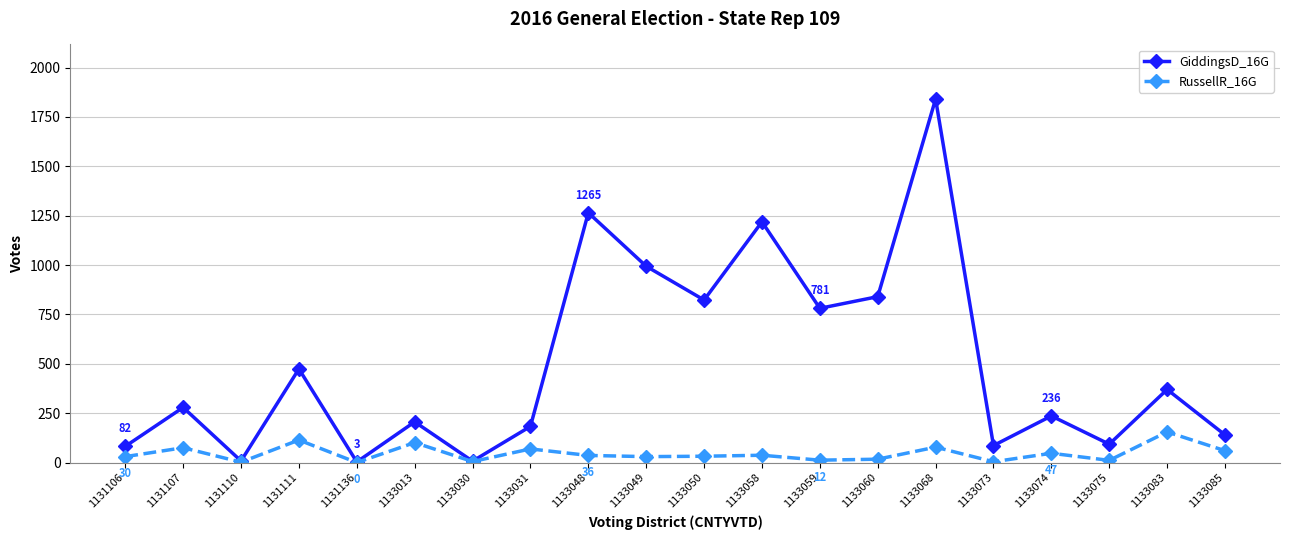

What is the value of the GiddingsD_16G point at the 9th from the left?

1265